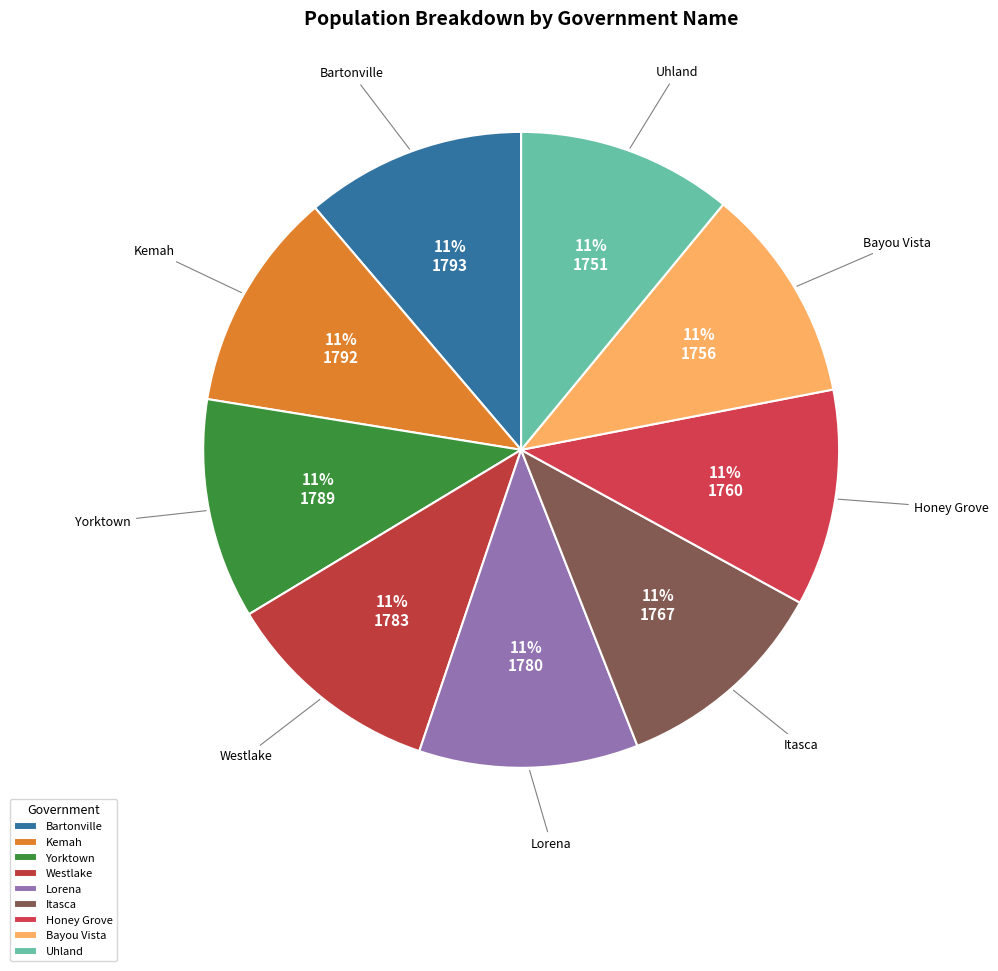

The Kemah slice represents 22% of the pie. True or false?

False